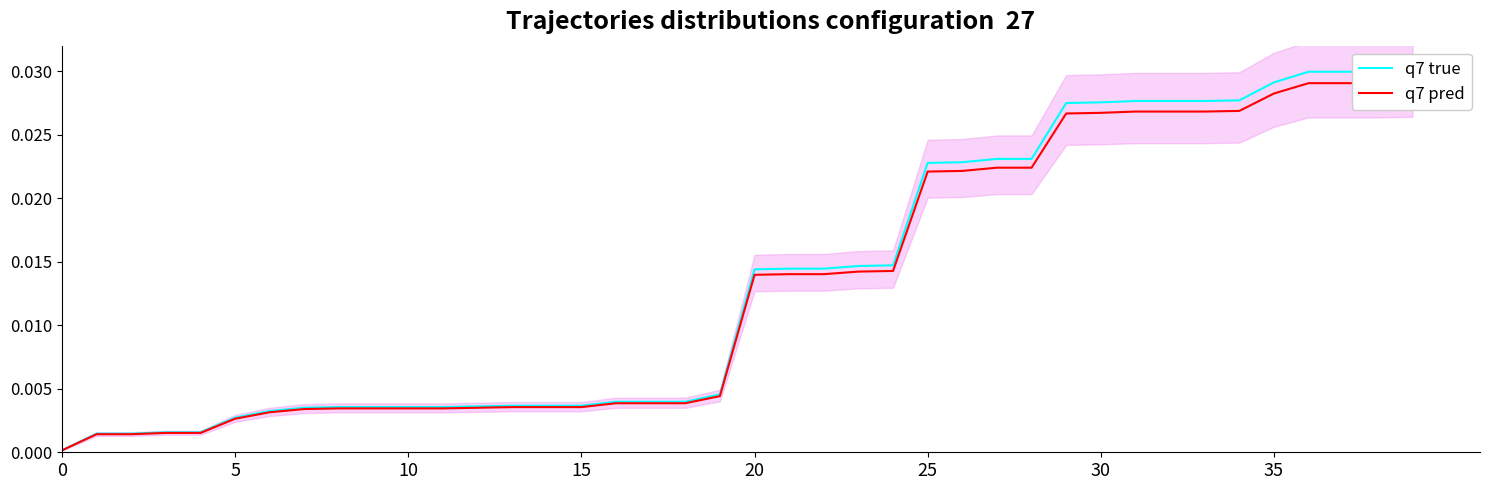

Which series changed the most between 15 and 22?

q7 true